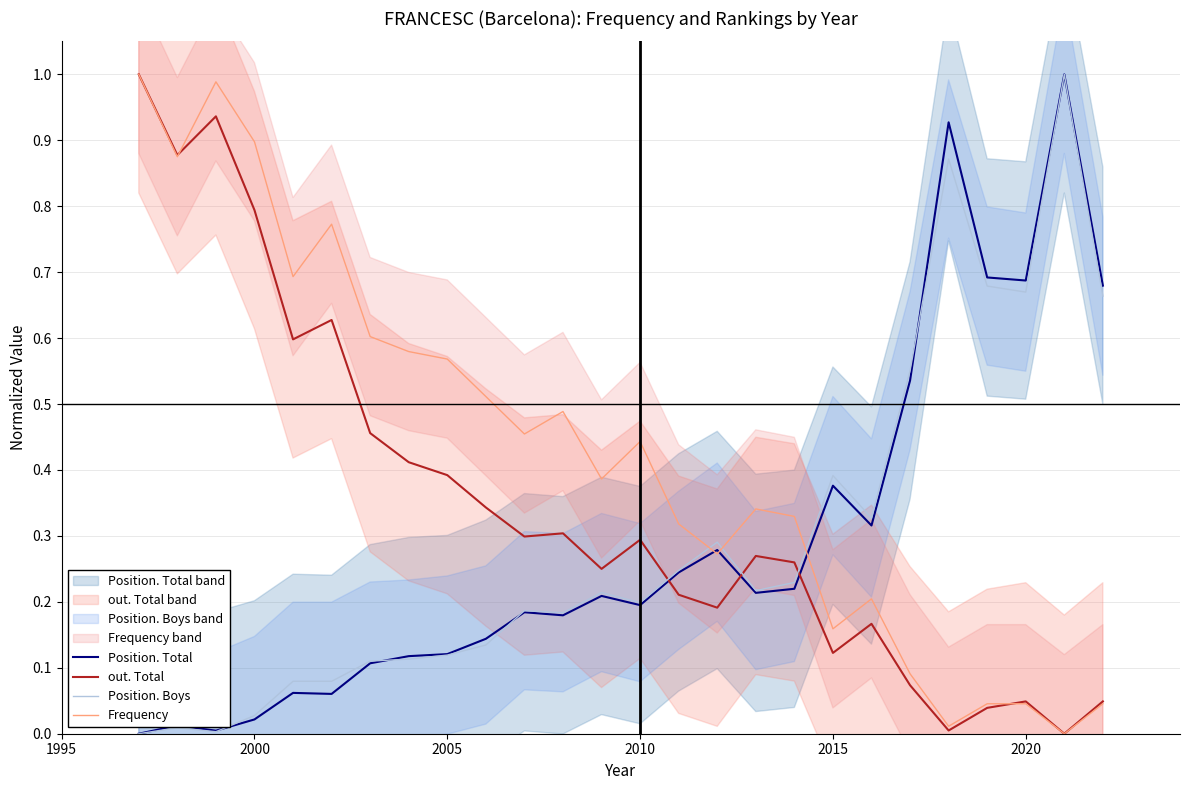

After their last crossing, which series has the higher values: Position. Total or out. Total?

Position. Total